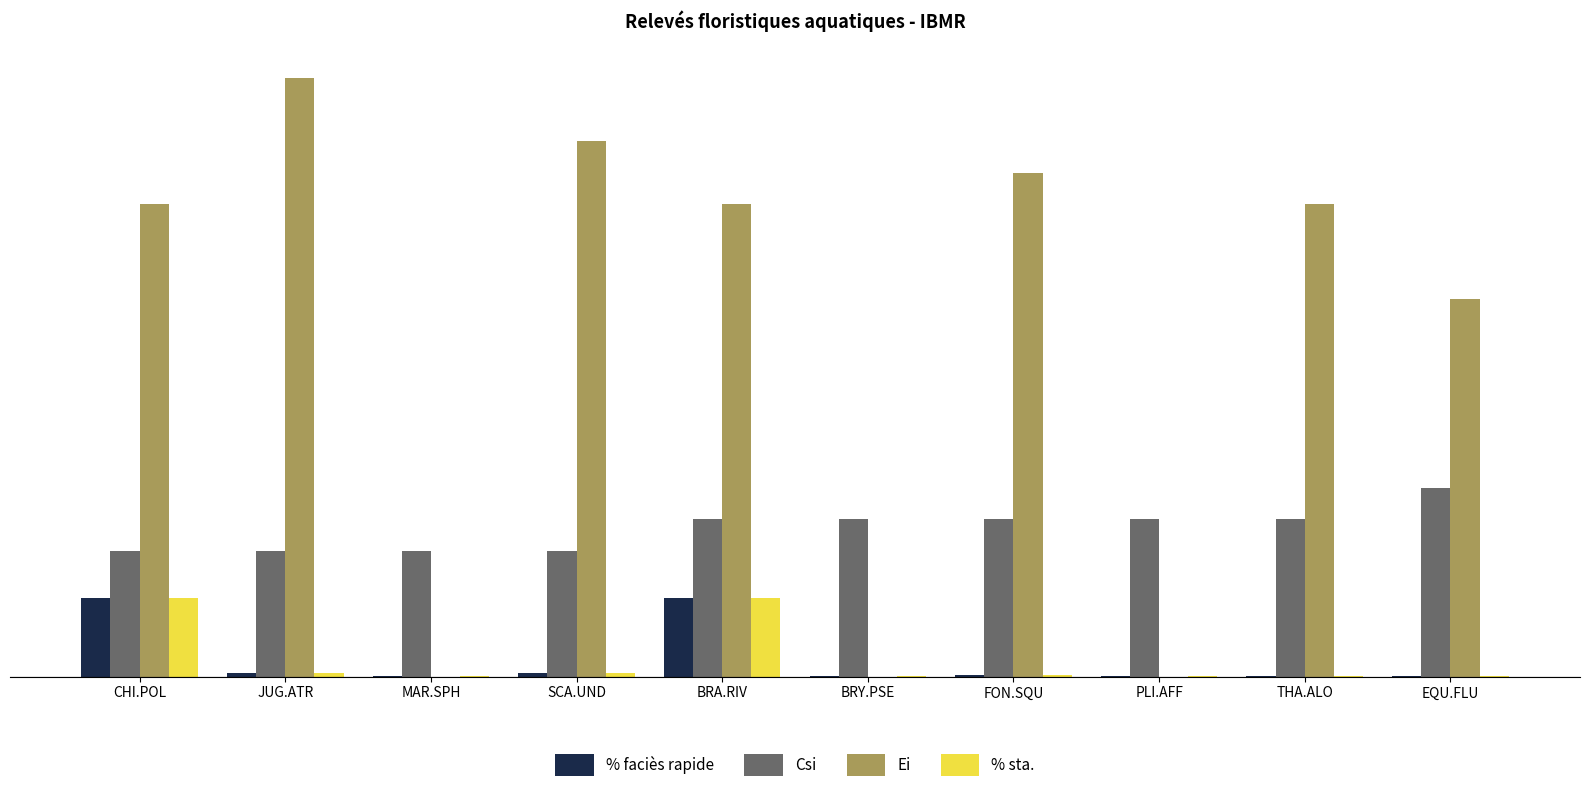

Between JUG.ATR and PLI.AFF, which series saw the biggest shift?

Ei